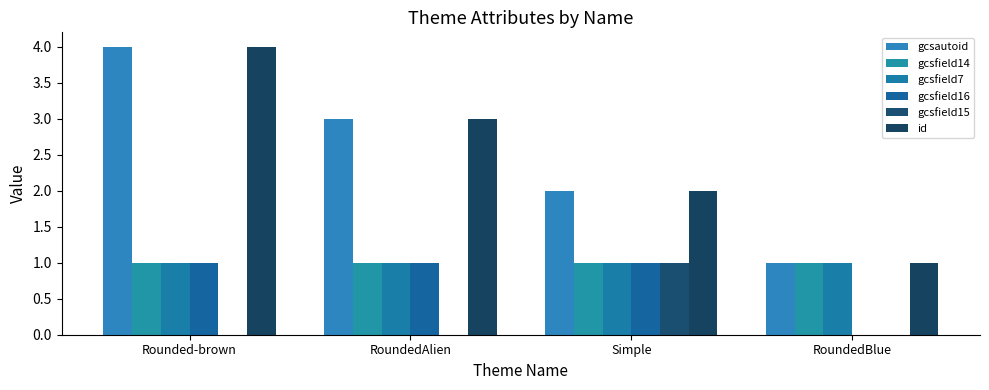

How many series are shown in this chart?

6